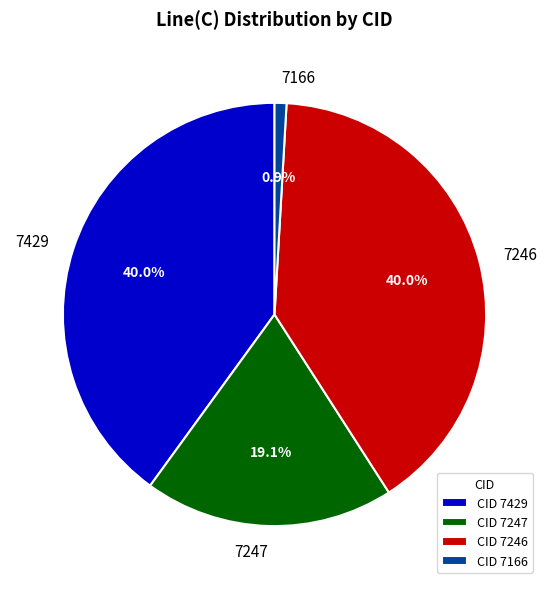

To the nearest percent, what portion does 7429 represent?

40%